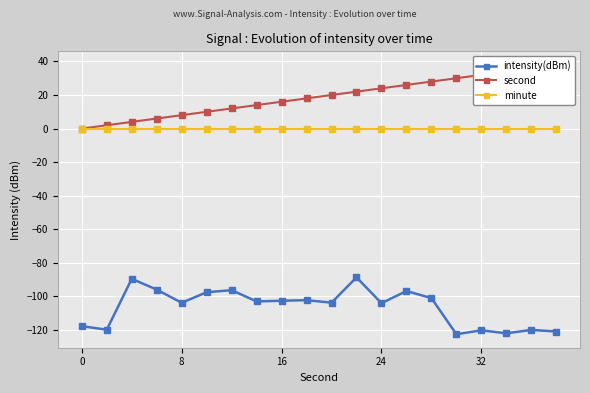

What is the maximum value for intensity(dBm)?

-88.6